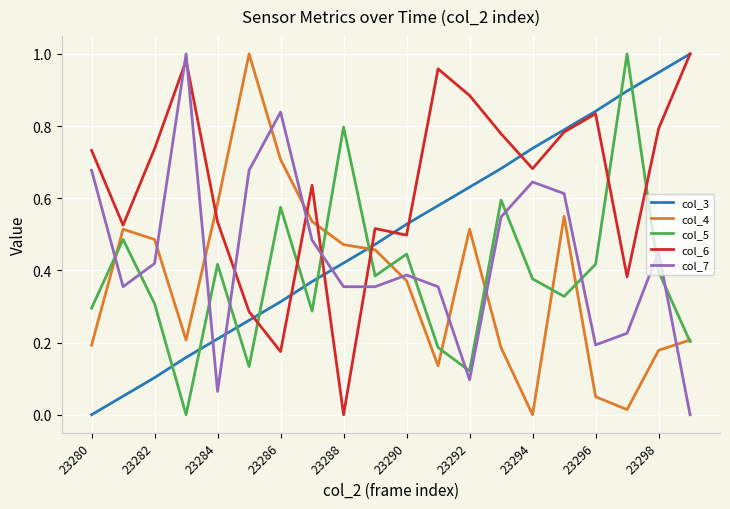

Does the chart have visible grid lines?

Yes